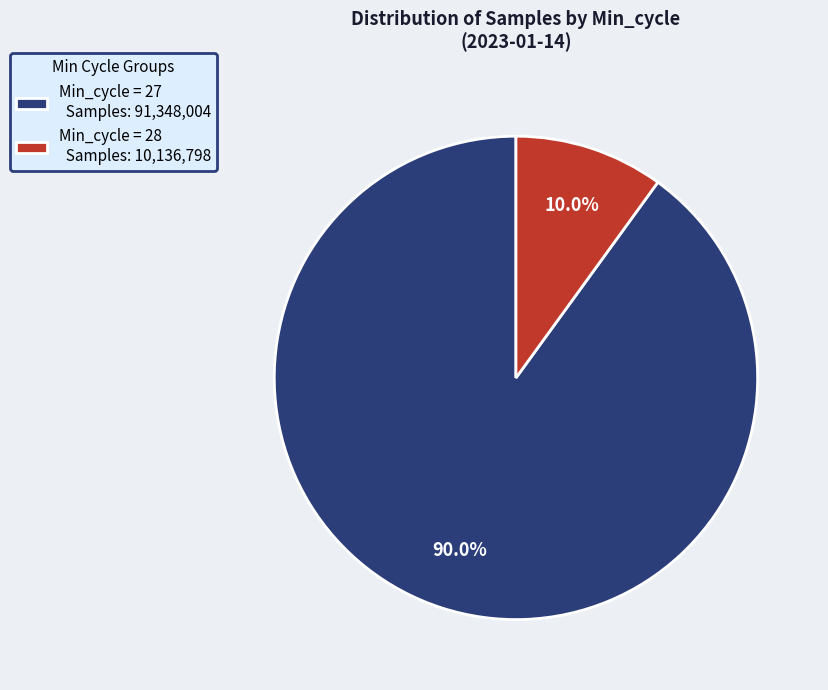

Rank the categories by value from lowest to highest.

Min_cycle = 28 Samples: 10,136,798, Min_cycle = 27 Samples: 91,348,004